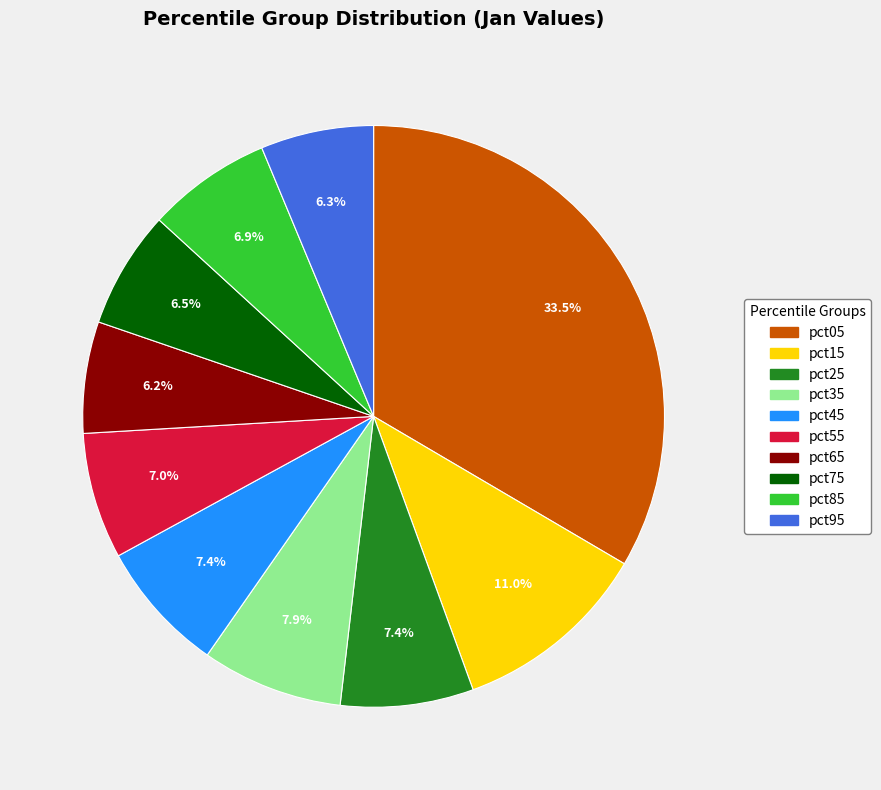

To the nearest percent, what is the combined percentage of pct95 and pct85?

13%